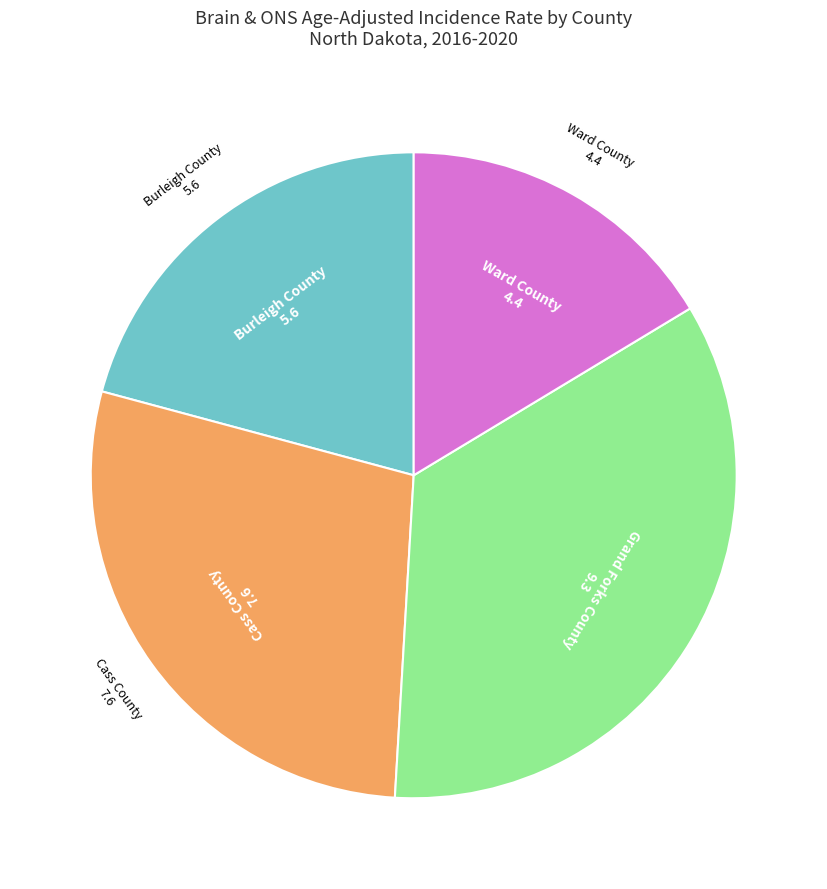

Is there any slice that represents more than half of the pie?

No